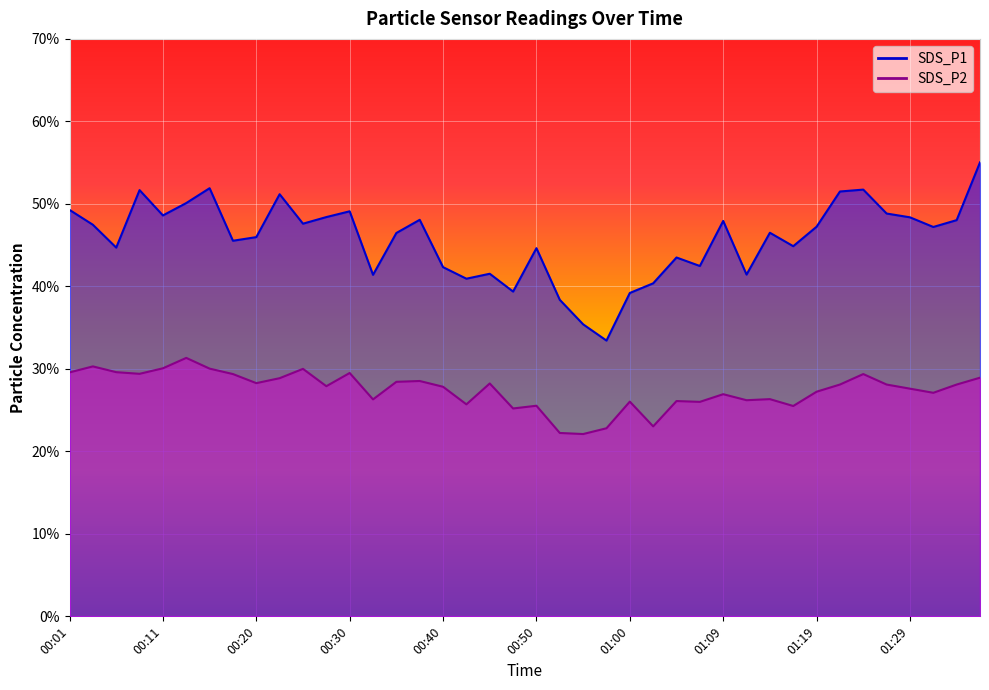

Which series has the largest range (max minus min)?

SDS_P1